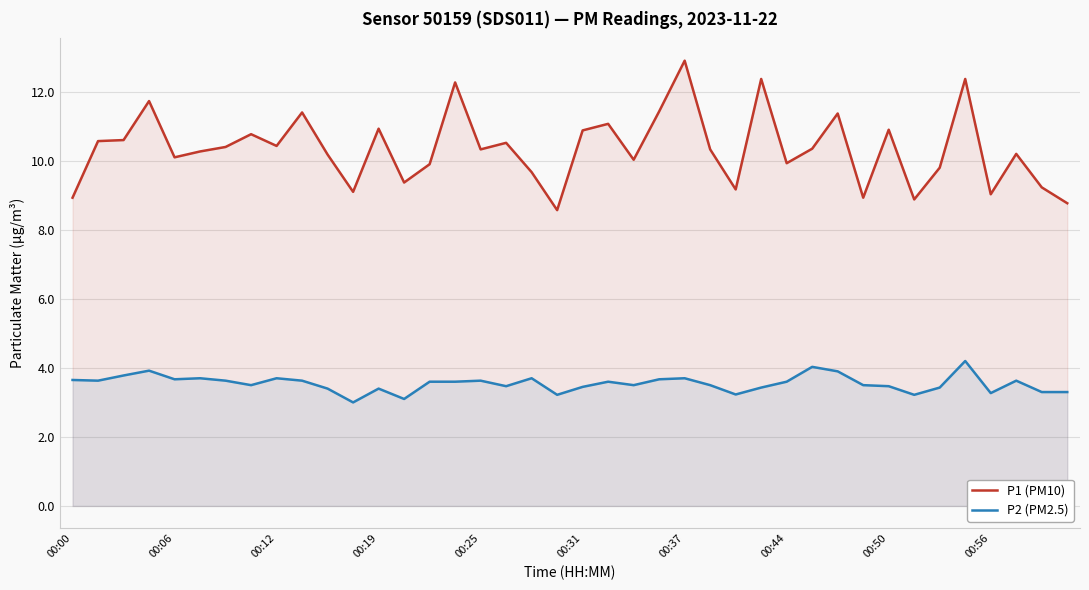

Which series has the widest spread of values?

P1 (PM10)